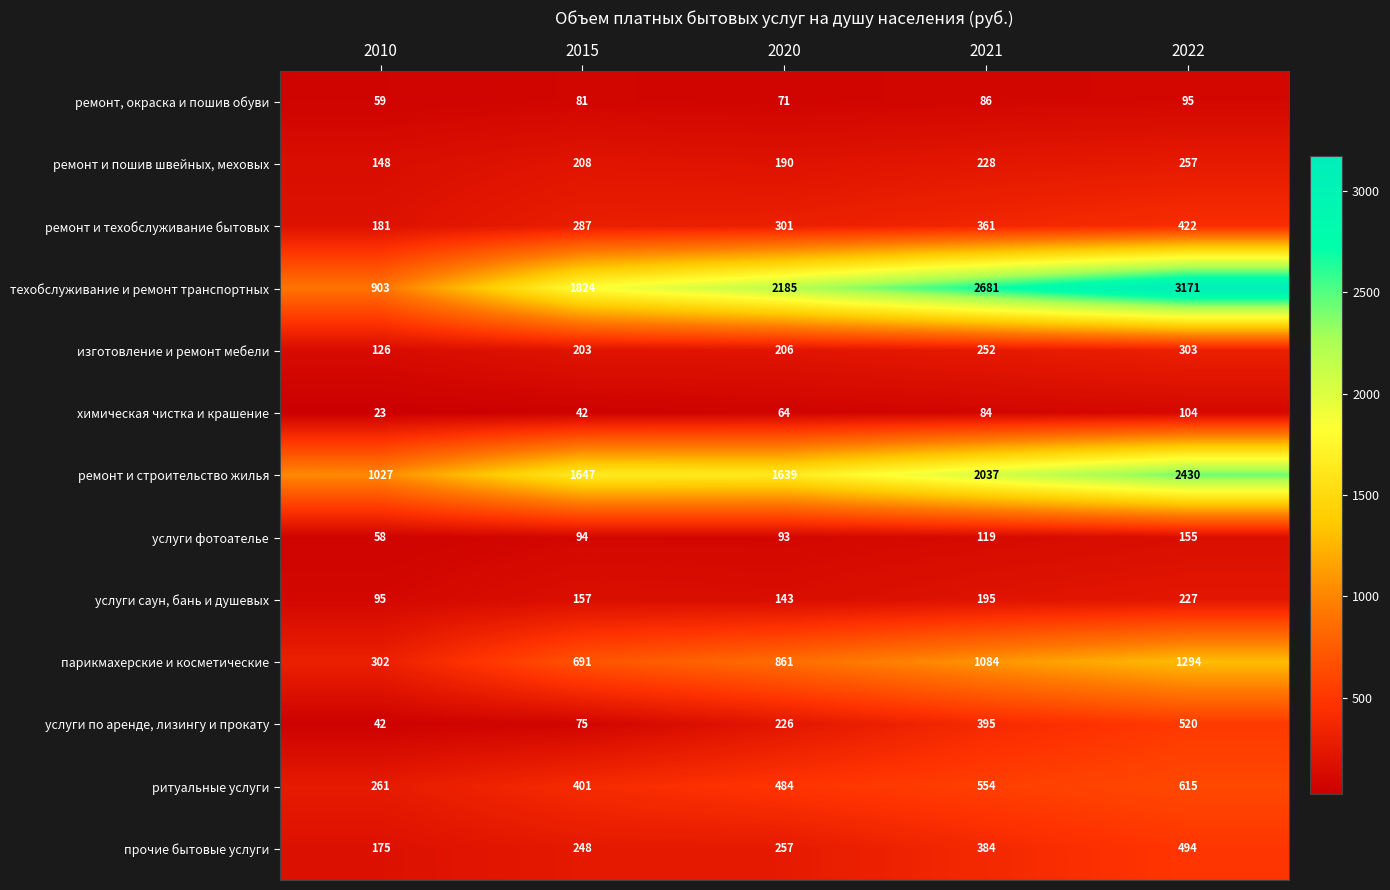

Which category has the lowest value in the ремонт и строительство жилья series?

2010